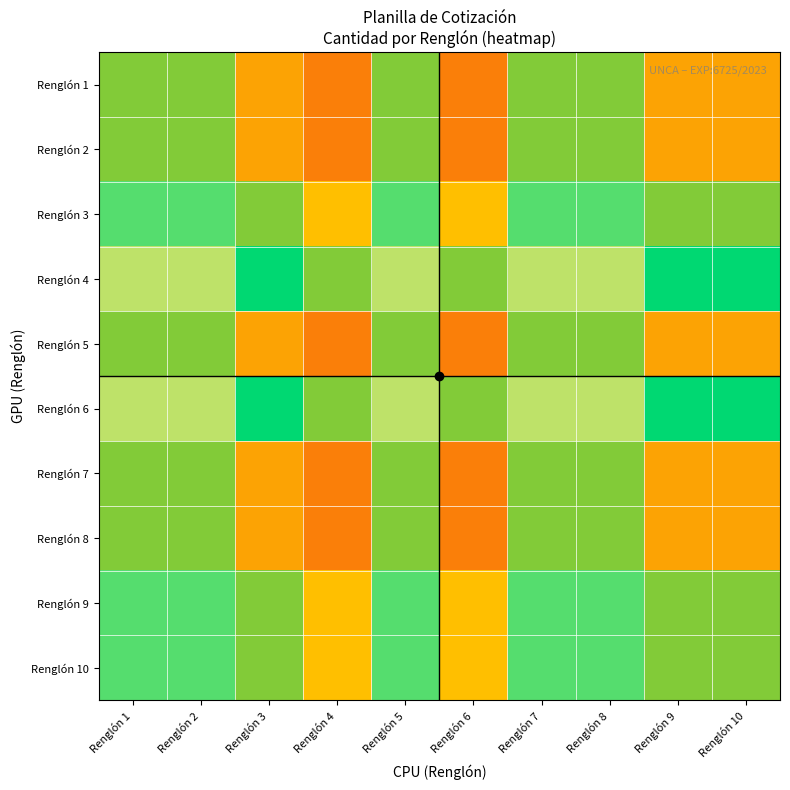

Rank the series at Renglón 2 from highest to lowest value.

Renglón 4, Renglón 6, Renglón 3, Renglón 9, Renglón 10, Renglón 1, Renglón 2, Renglón 5, Renglón 7, Renglón 8